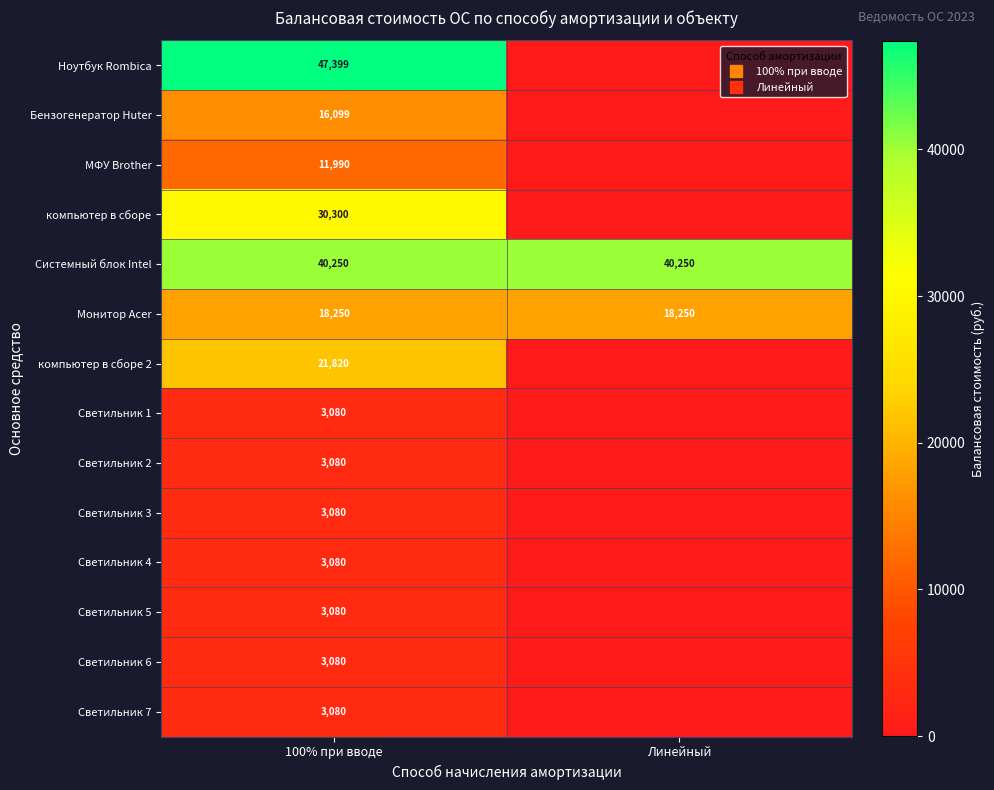

Rank the series at 100% при вводе from highest to lowest value.

Ноутбук Rombica, Системный блок Intel, компьютер в сборе, компьютер в сборе 2, Монитор Acer, Бензогенератор Huter, МФУ Brother, Светильник 1, Светильник 2, Светильник 3, Светильник 4, Светильник 5, Светильник 6, Светильник 7